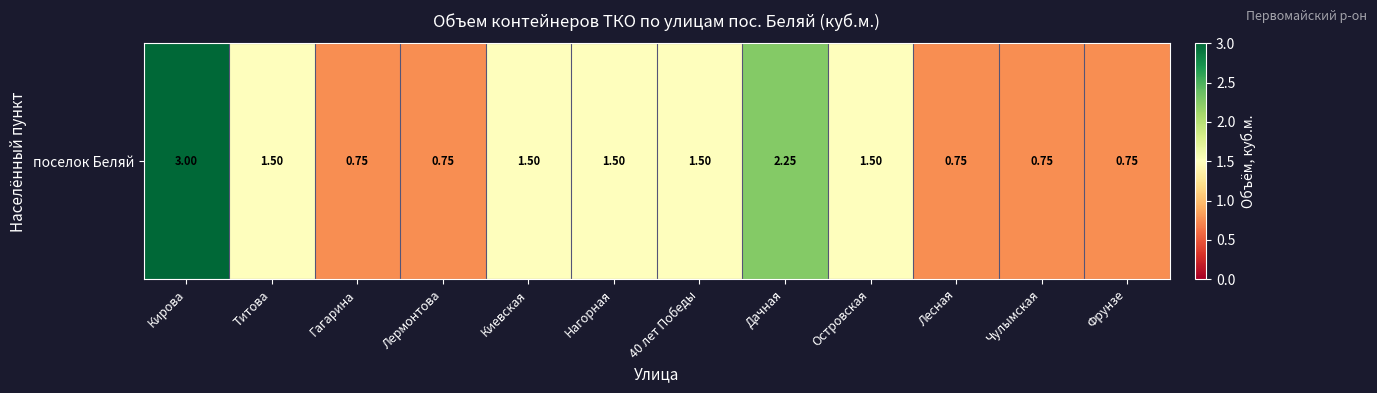

Reading left to right, extract all data points from this chart.

Кирова=3.0	Титова=1.5	Гагарина=0.8	Лермонтова=0.8	Киевская=1.5	Нагорная=1.5	40 лет Победы=1.5	Дачная=2.2	Островская=1.5	Лесная=0.8	Чулымская=0.8	Фрунзе=0.8